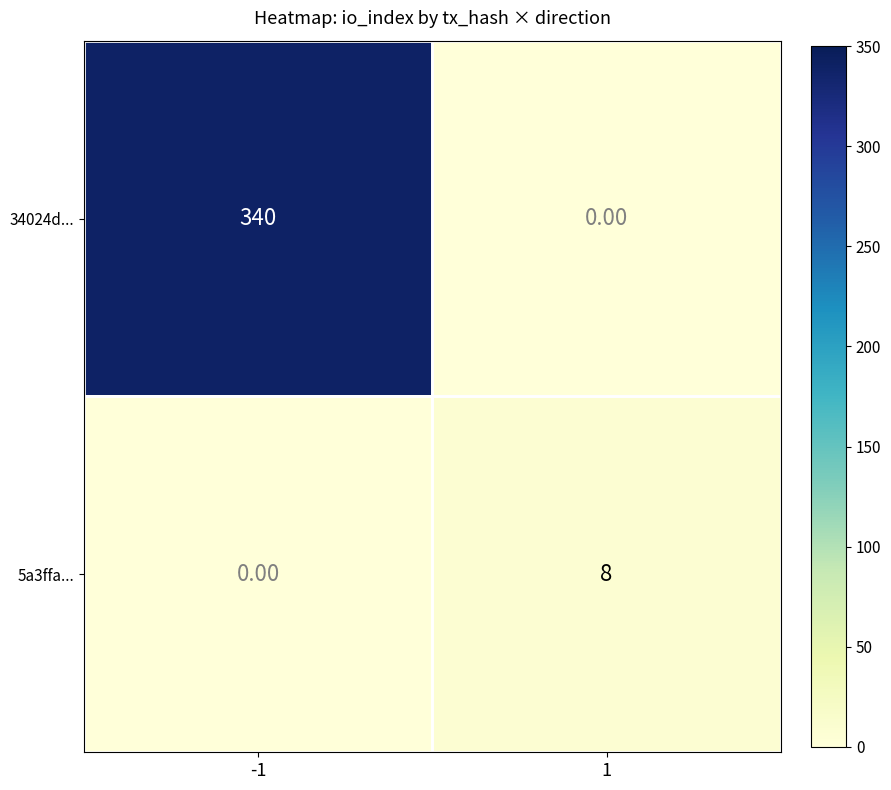

What is the difference between the highest and lowest values at -1?

340